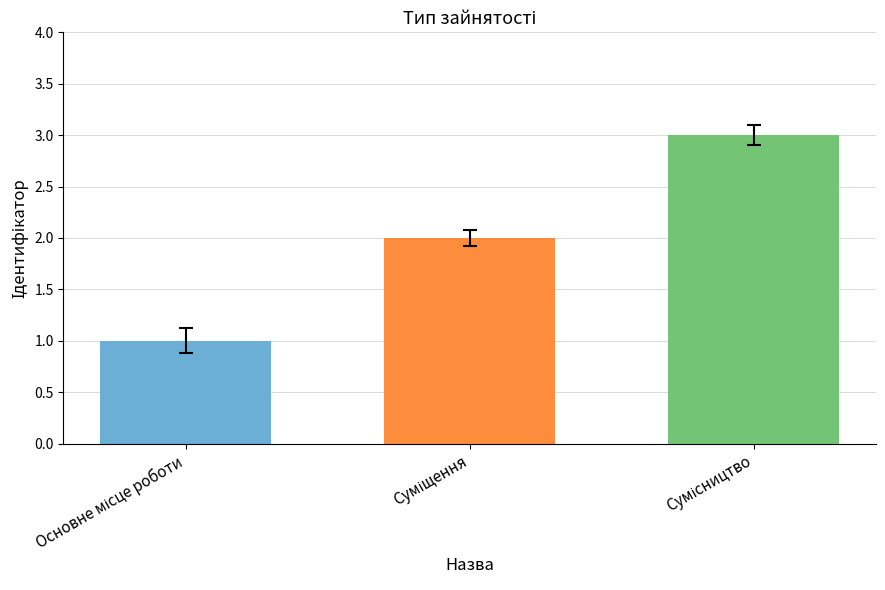

Count the values in the range 1 to 3.

3